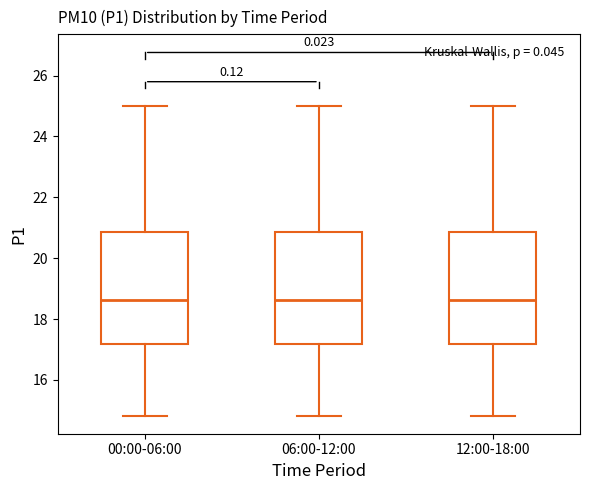

Reading left to right, read every box against the y-axis: the position of its median line, the range the box covers, and the ends of its whiskers. The values are not printed on the chart, so give them approximately, as read against the axis.

00:00-06:00: median 18.6, box 17.2 to 20.8, whiskers 14.8 to 25.0
06:00-12:00: median 18.6, box 17.2 to 20.8, whiskers 14.8 to 25.0
12:00-18:00: median 18.6, box 17.2 to 20.8, whiskers 14.8 to 25.0